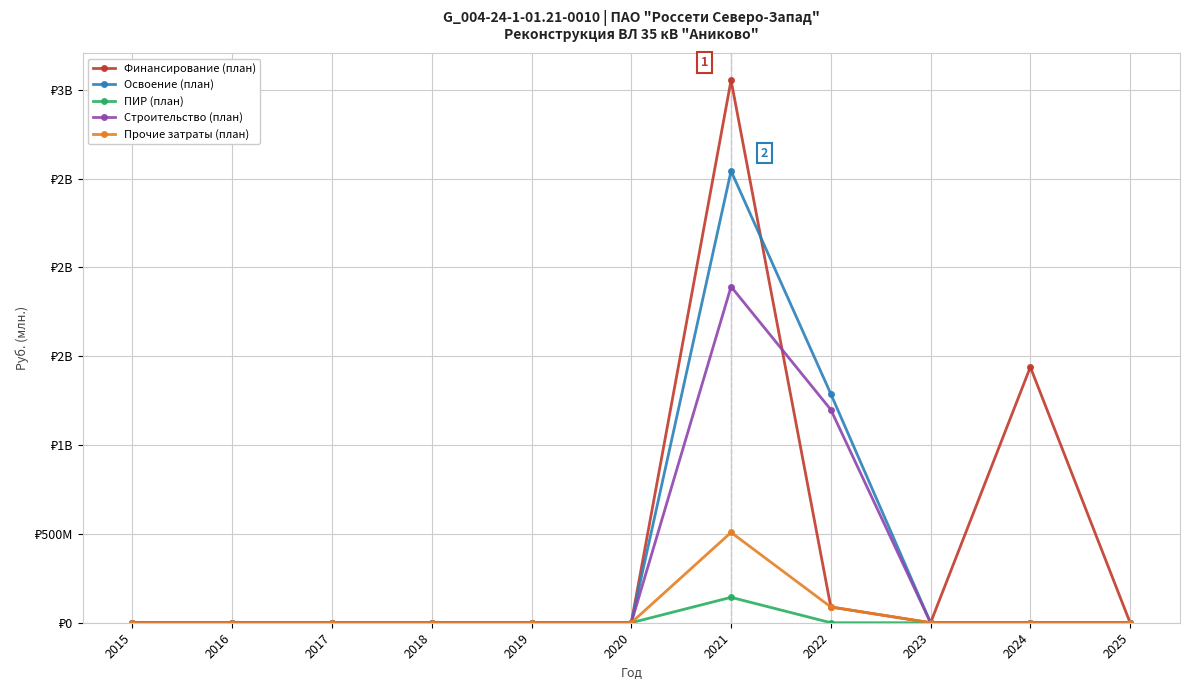

At which label does Финансирование (план) reach its peak?

2021